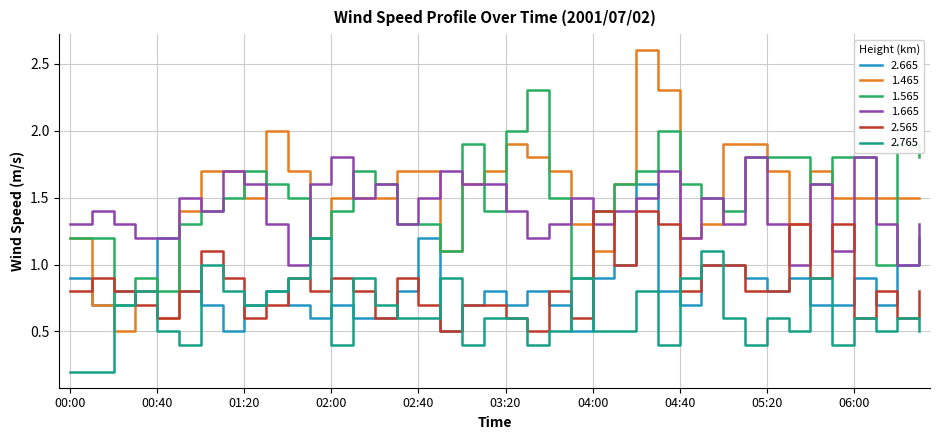

At how many categories does at least one series exceed 0?

40